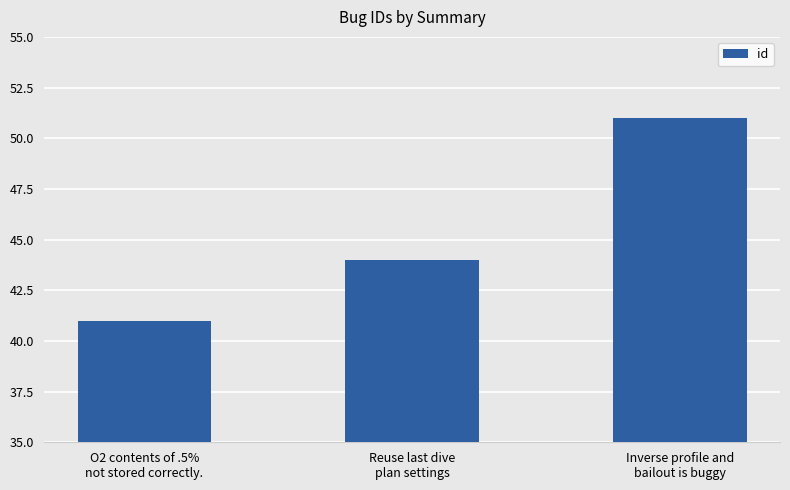

List the labels in order of value, smallest first.

O2 contents of .5%
not stored correctly., Reuse last dive
plan settings, Inverse profile and
bailout is buggy